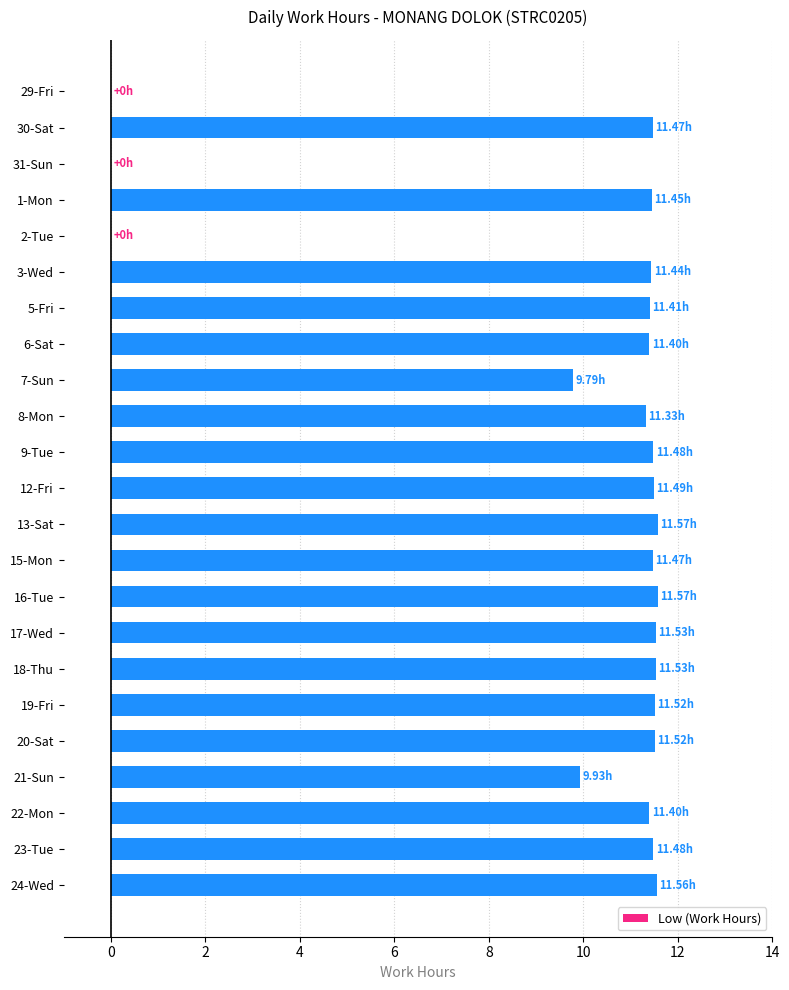

What is the ratio of the value at 17-Wed to the value at 6-Sat?

1.0